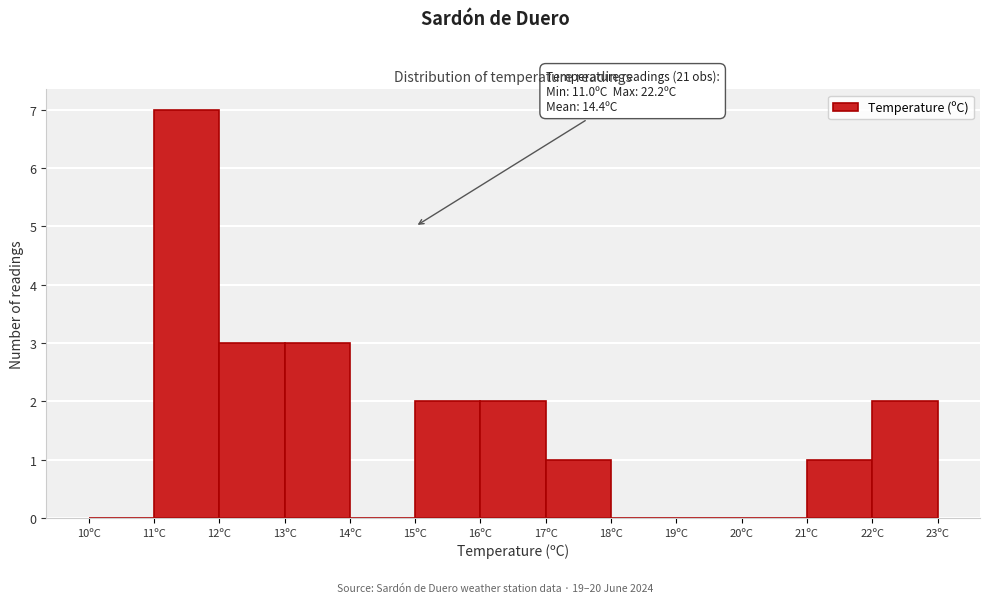

Which range on the x-axis has the tallest bar?

11 to 12